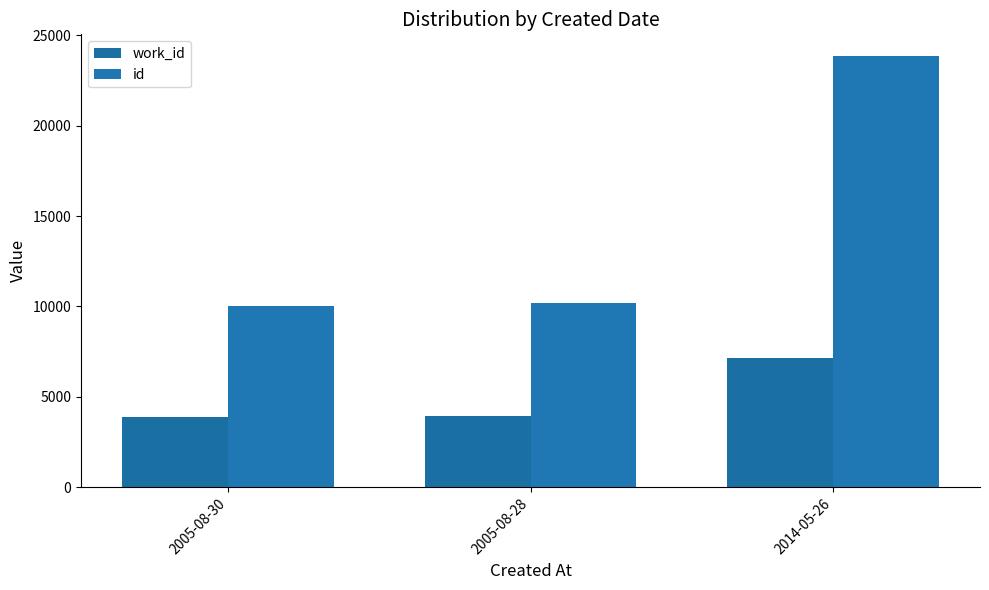

True or false: id has a value of 23860 at 2014-05-26.

True